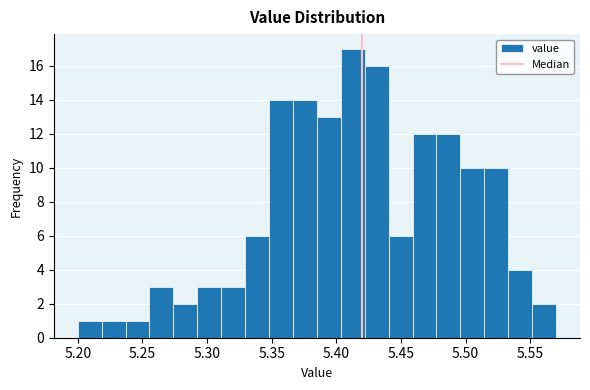

Around what value on the x-axis is the tallest bar? Give the approximate position of its centre, as read against the axis.

5.415